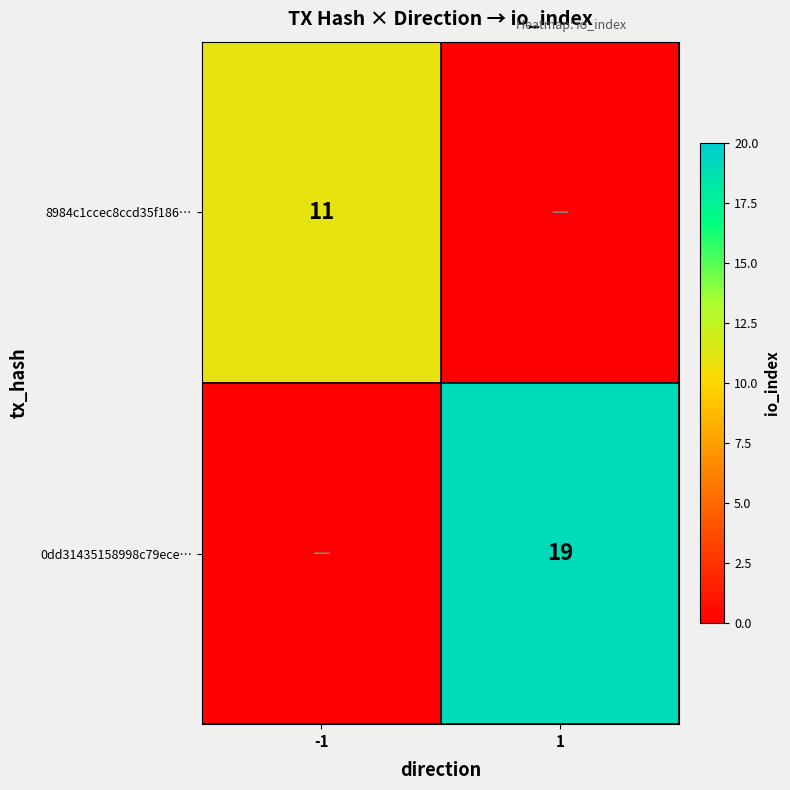

What is the difference between the highest and lowest values at -1?

11